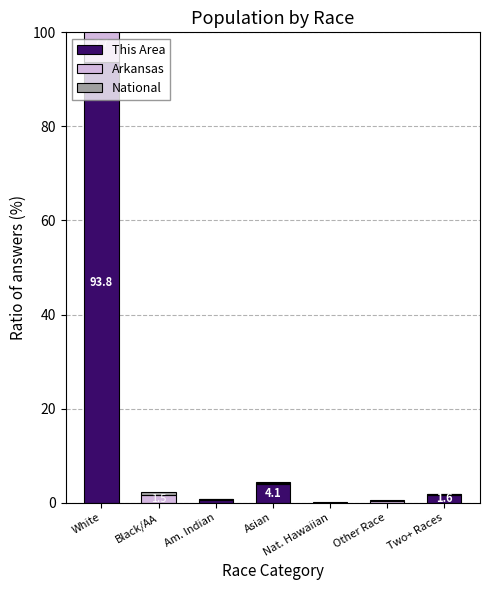

What is the label of the 7th bar from the left?

Two+ Races